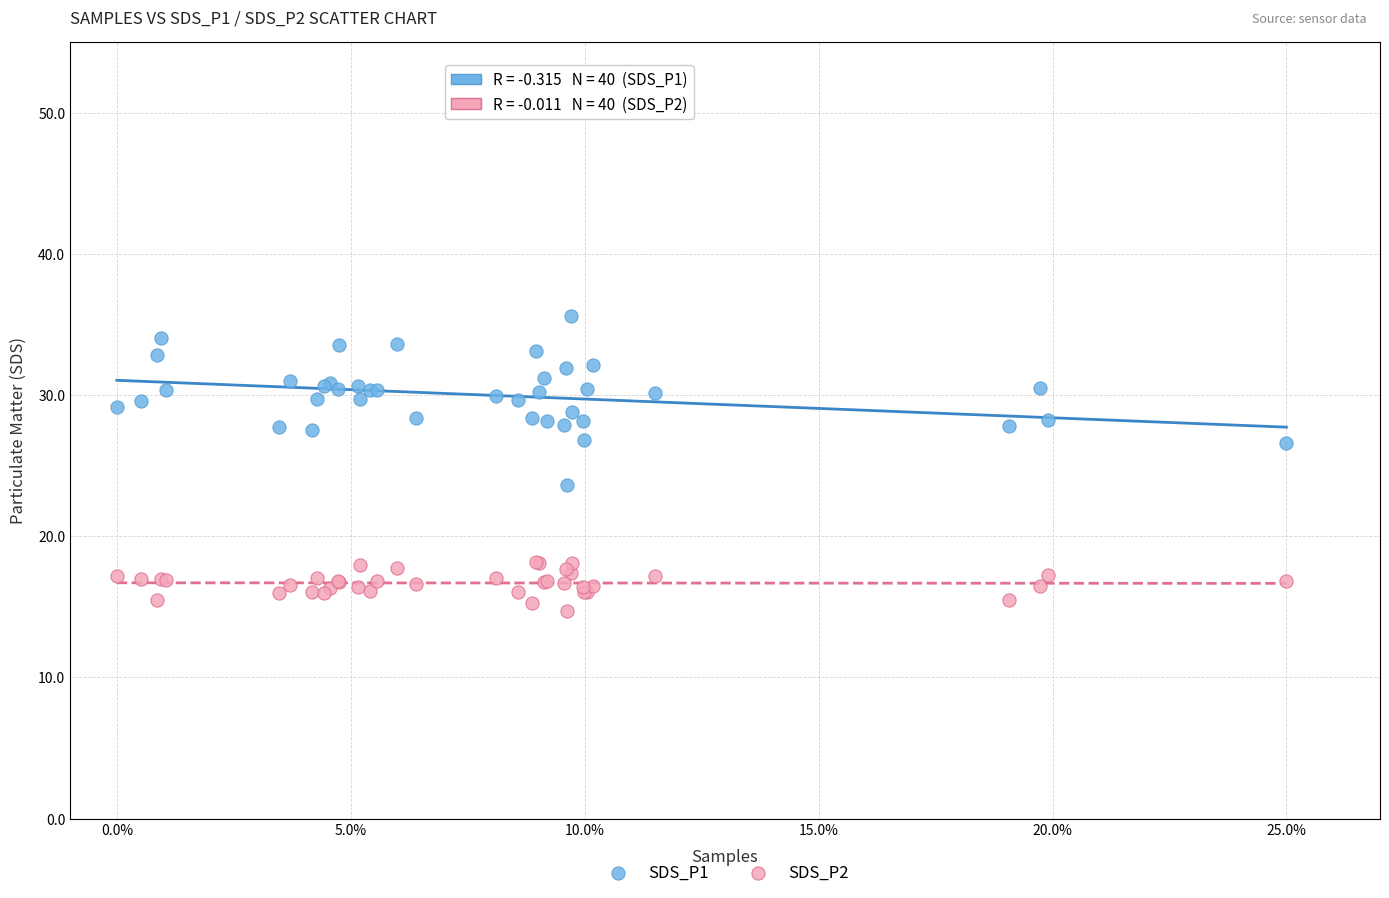

Which series has the widest spread of Y values?

SDS_P1